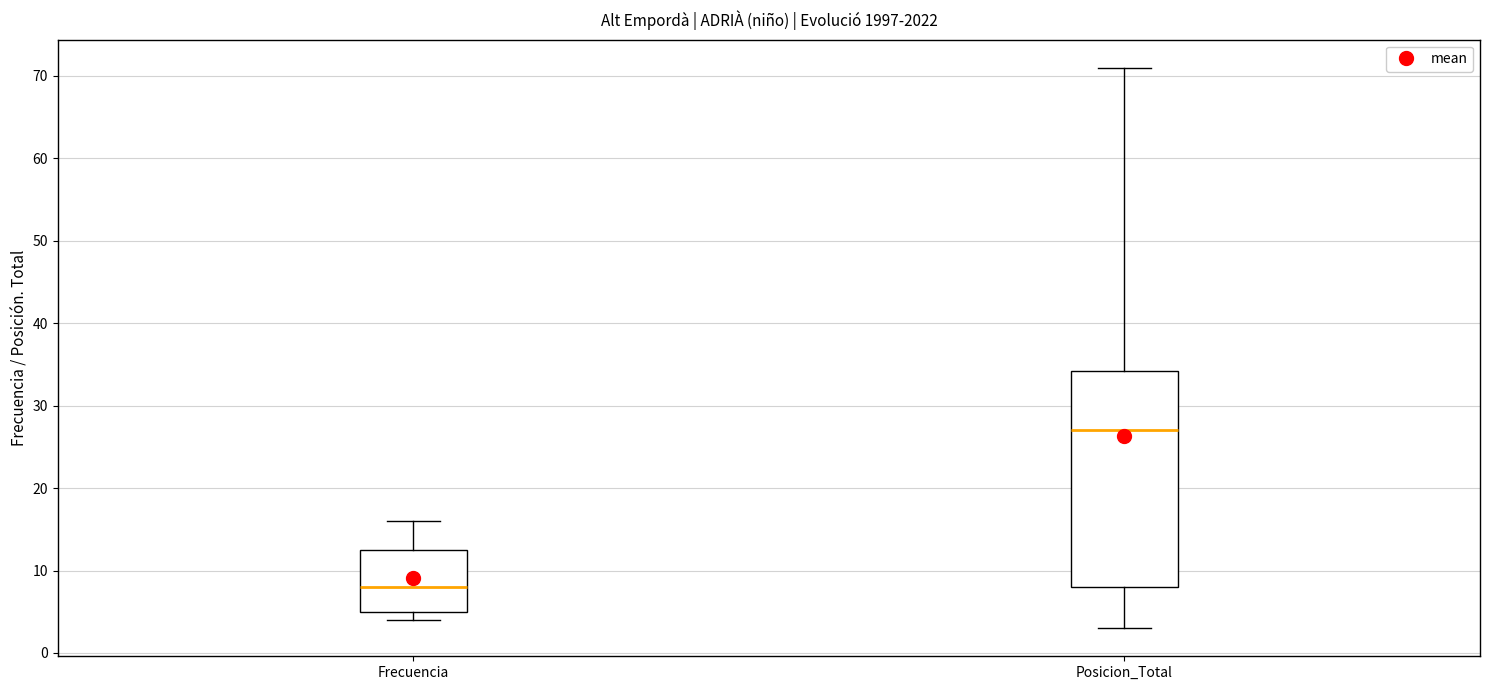

Where is the upper edge of the box for Frecuencia on the y-axis? The values are not printed on the chart, so give them approximately, as read against the axis.

13